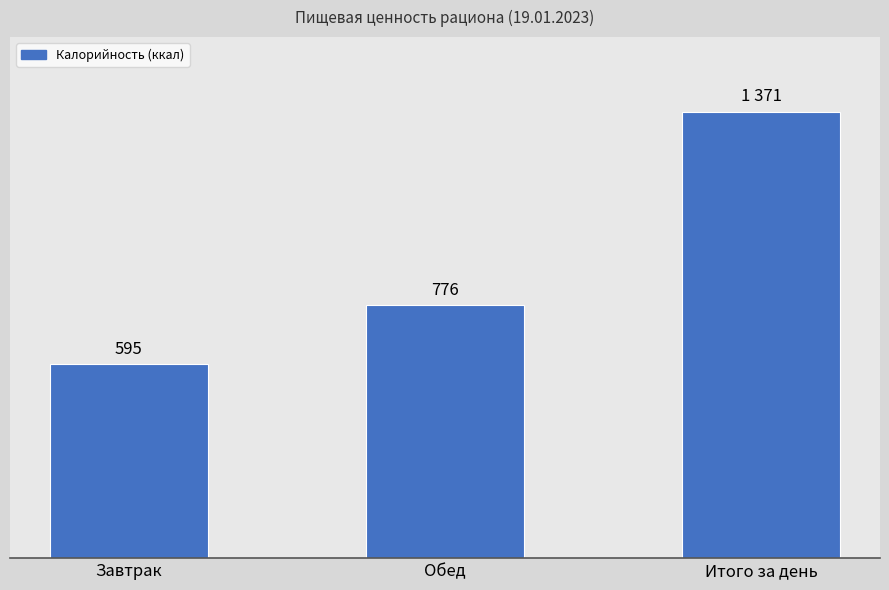

Between Итого за день and Обед, which is larger?

Итого за день